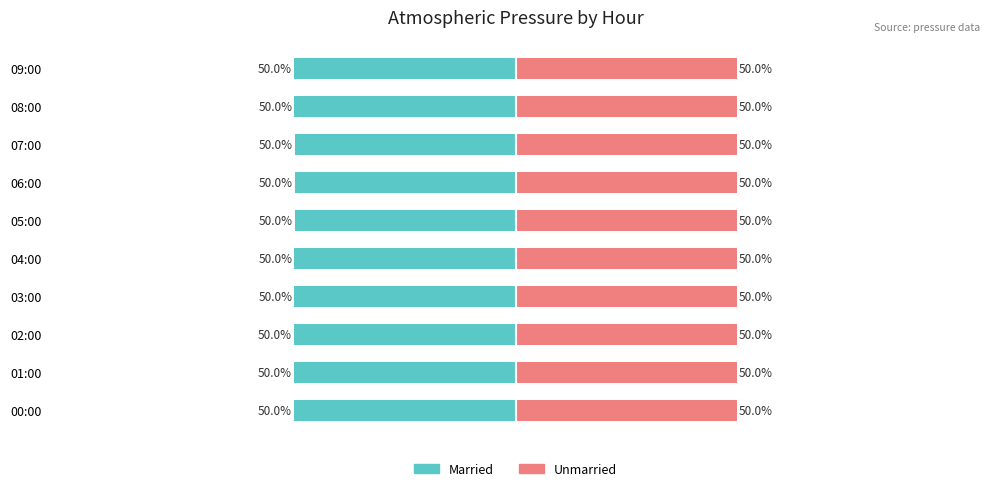

Reading left to right, extract all data points from this chart.

Married: -50.0	-50.0	-50.0	-50.0	-50.0	-50.0	-50.0	-50.0	-50.0	-50.0
Unmarried: 50.0	50.0	50.0	50.0	50.0	50.0	50.0	50.0	50.0	50.0